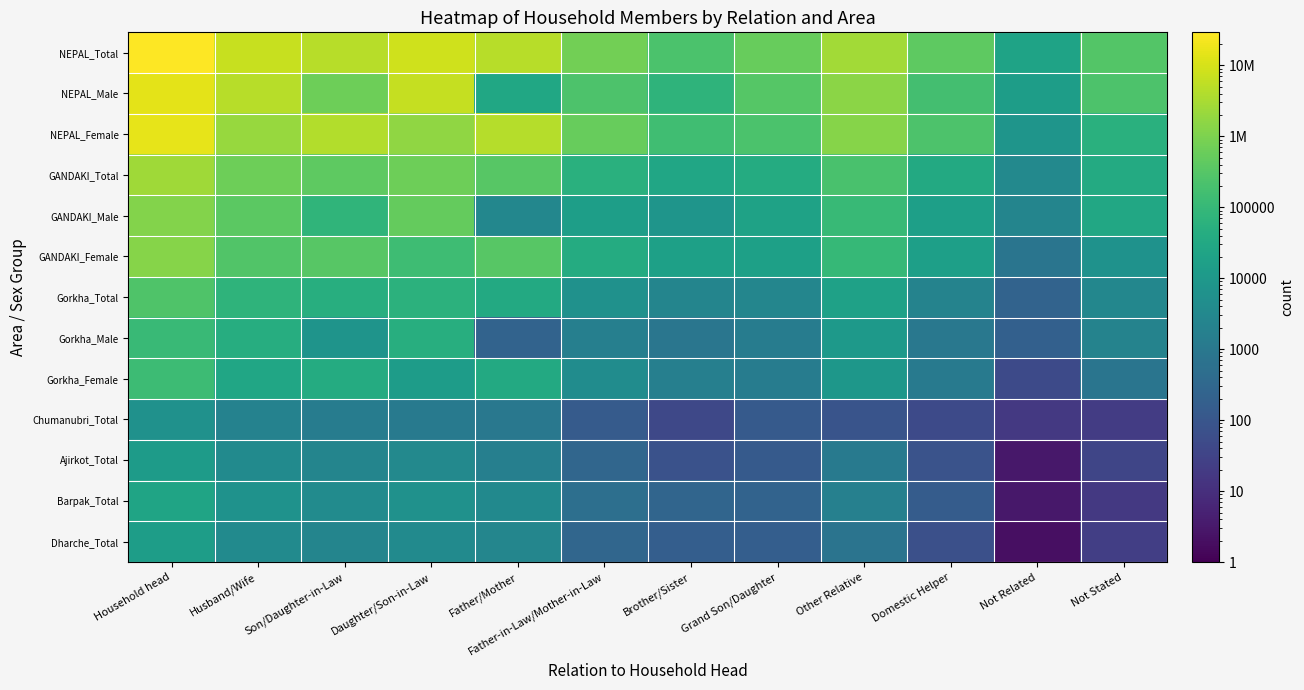

Reading left to right, extract all data points from this chart.

NEPAL_Total: Household head=29164578	Husband/Wife=6666937	Son/Daughter-in-Law=4741706	Daughter/Son-in-Law=8246701	Father/Mother=4477089	Father-in-Law/Mother-in-Law=771033	Brother/Sister=221112	Grand Son/Daughter=531191	Other Relative=2767353	Domestic Helper=418563	Not Related=21626	Not Stated=301235
NEPAL_Male: Household head=14253551	Husband/Wife=4563659	Son/Daughter-in-Law=640628	Daughter/Son-in-Law=6508833	Father/Mother=27175	Father-in-Law/Mother-in-Law=238858	Brother/Sister=72885	Grand Son/Daughter=312347	Other Relative=1451475	Domestic Helper=176354	Not Related=13970	Not Stated=247355
NEPAL_Female: Household head=14911027	Husband/Wife=2103278	Son/Daughter-in-Law=4101078	Daughter/Son-in-Law=1737868	Father/Mother=4449914	Father-in-Law/Mother-in-Law=532175	Brother/Sister=148227	Grand Son/Daughter=218844	Other Relative=1315878	Domestic Helper=242209	Not Related=7656	Not Stated=53880
GANDAKI_Total: Household head=2466427	Husband/Wife=662480	Son/Daughter-in-Law=418374	Daughter/Son-in-Law=640944	Father/Mother=344745	Father-in-Law/Mother-in-Law=54189	Brother/Sister=25457	Grand Son/Daughter=37935	Other Relative=208957	Domestic Helper=33178	Not Related=3263	Not Stated=36892
GANDAKI_Male: Household head=1170833	Husband/Wife=390974	Son/Daughter-in-Law=74233	Daughter/Son-in-Law=501140	Father/Mother=2915	Father-in-Law/Mother-in-Law=14836	Brother/Sister=7914	Grand Son/Daughter=20379	Other Relative=109187	Domestic Helper=16482	Not Related=2464	Not Stated=30302
GANDAKI_Female: Household head=1295594	Husband/Wife=271506	Son/Daughter-in-Law=344141	Daughter/Son-in-Law=139804	Father/Mother=341830	Father-in-Law/Mother-in-Law=39353	Brother/Sister=17543	Grand Son/Daughter=17556	Other Relative=99770	Domestic Helper=16696	Not Related=799	Not Stated=6590
Gorkha_Total: Household head=251027	Husband/Wife=71826	Son/Daughter-in-Law=47173	Daughter/Son-in-Law=61619	Father/Mother=34784	Father-in-Law/Mother-in-Law=5878	Brother/Sister=2456	Grand Son/Daughter=2753	Other Relative=19241	Domestic Helper=2150	Not Related=245	Not Stated=2902
Gorkha_Male: Household head=118155	Husband/Wife=45191	Son/Daughter-in-Law=7207	Daughter/Son-in-Law=48273	Father/Mother=237	Father-in-Law/Mother-in-Law=1722	Brother/Sister=833	Grand Son/Daughter=1398	Other Relative=10019	Domestic Helper=969	Not Related=196	Not Stated=2110
Gorkha_Female: Household head=132872	Husband/Wife=26635	Son/Daughter-in-Law=39966	Daughter/Son-in-Law=13346	Father/Mother=34547	Father-in-Law/Mother-in-Law=4156	Brother/Sister=1623	Grand Son/Daughter=1355	Other Relative=9222	Domestic Helper=1181	Not Related=49	Not Stated=792
Chumanubri_Total: Household head=5932	Husband/Wife=2068	Son/Daughter-in-Law=1320	Daughter/Son-in-Law=1119	Father/Mother=949	Father-in-Law/Mother-in-Law=137	Brother/Sister=42	Grand Son/Daughter=126	Other Relative=85	Domestic Helper=48	Not Related=17	Not Stated=21
Ajirkot_Total: Household head=12832	Husband/Wife=3622	Son/Daughter-in-Law=2513	Daughter/Son-in-Law=3296	Father/Mother=1654	Father-in-Law/Mother-in-Law=298	Brother/Sister=78	Grand Son/Daughter=129	Other Relative=1120	Domestic Helper=82	Not Related=3	Not Stated=37
Barpak_Total: Household head=22636	Husband/Wife=6283	Son/Daughter-in-Law=4047	Daughter/Son-in-Law=5830	Father/Mother=3423	Father-in-Law/Mother-in-Law=526	Brother/Sister=271	Grand Son/Daughter=243	Other Relative=1844	Domestic Helper=149	Not Related=3	Not Stated=17
Dharche_Total: Household head=14263	Husband/Wife=3808	Son/Daughter-in-Law=2501	Daughter/Son-in-Law=3812	Father/Mother=2689	Father-in-Law/Mother-in-Law=286	Brother/Sister=165	Grand Son/Daughter=170	Other Relative=740	Domestic Helper=65	Not Related=2	Not Stated=25